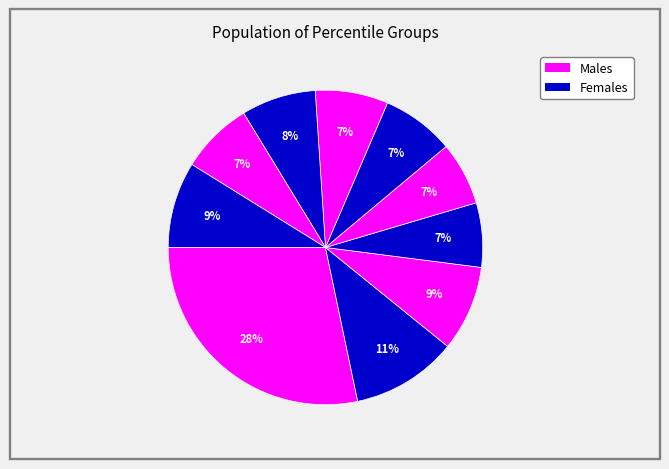

How many segments does this pie chart have?

10